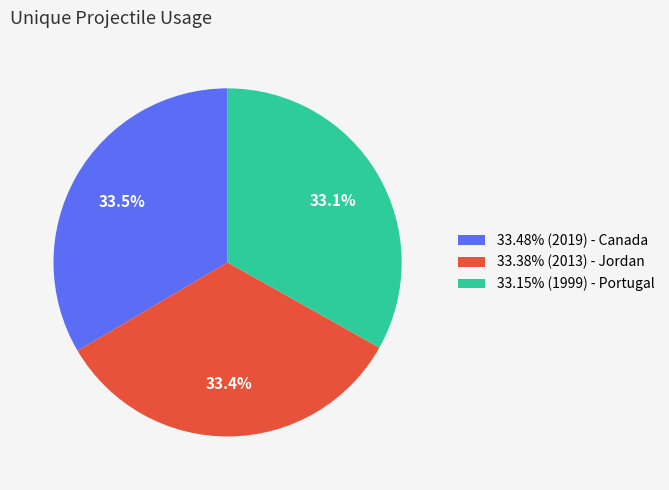

Does 33.48% (2019) - Canada account for over 50% of the chart?

No